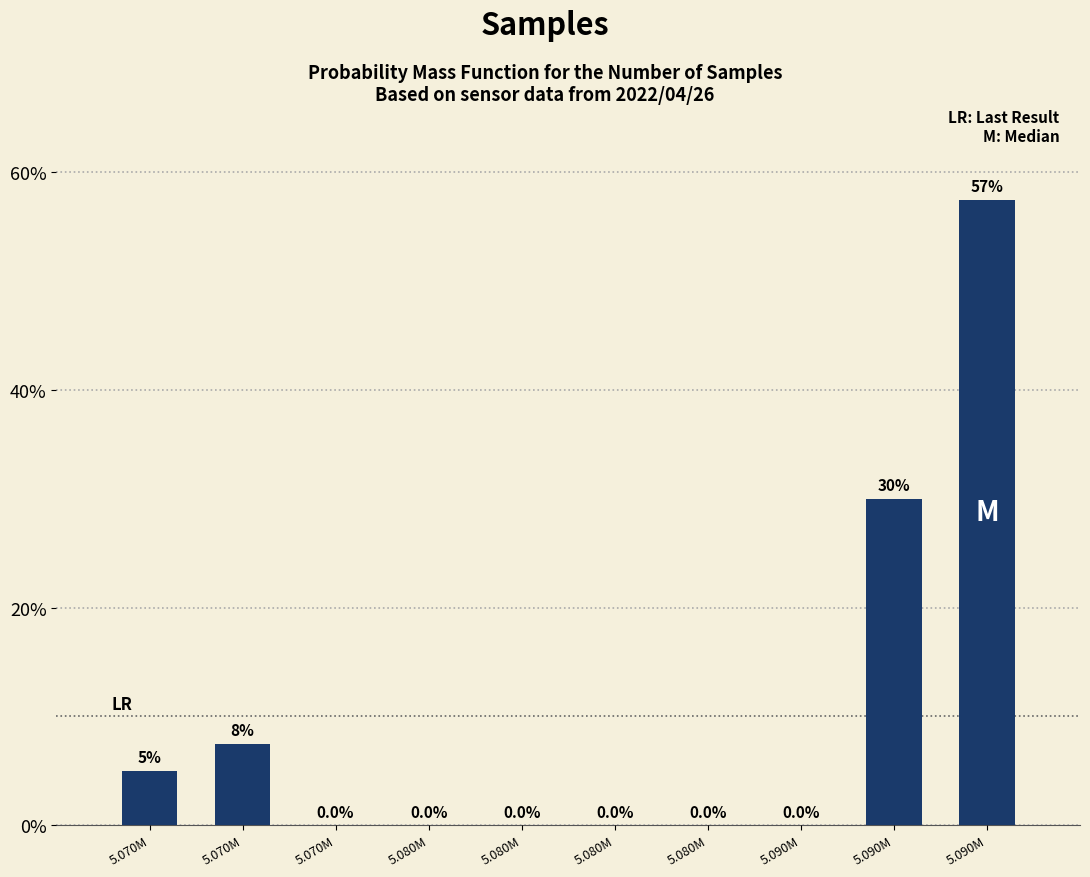

How many data points does each series have?

10